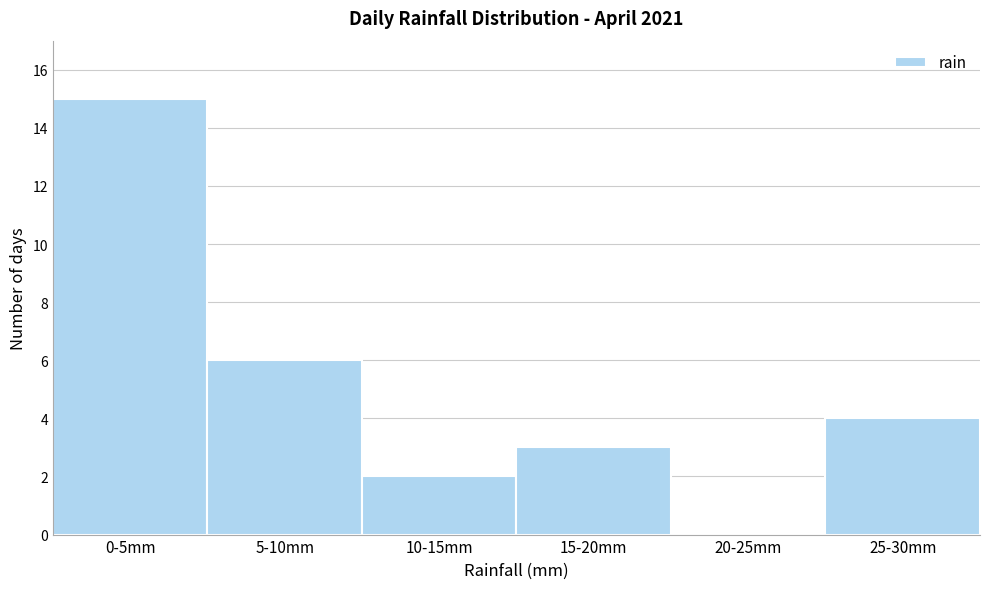

Reading right to left, extract all data points from this chart.

25-30mm=4	20-25mm=0	15-20mm=3	10-15mm=2	5-10mm=6	0-5mm=15